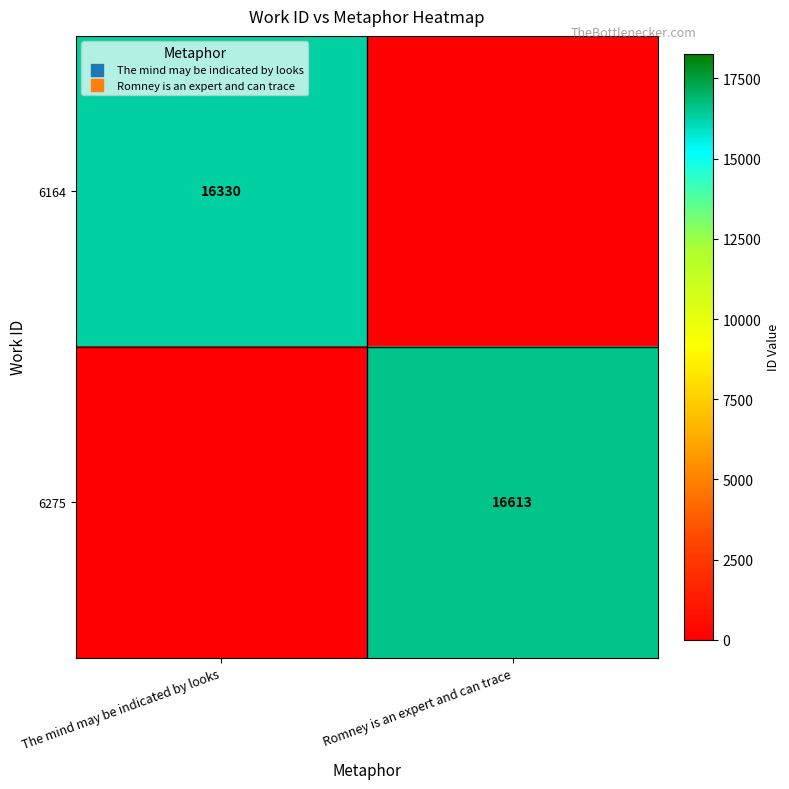

Is it true that 6164 equals 0 at Romney is an expert and can trace?

True